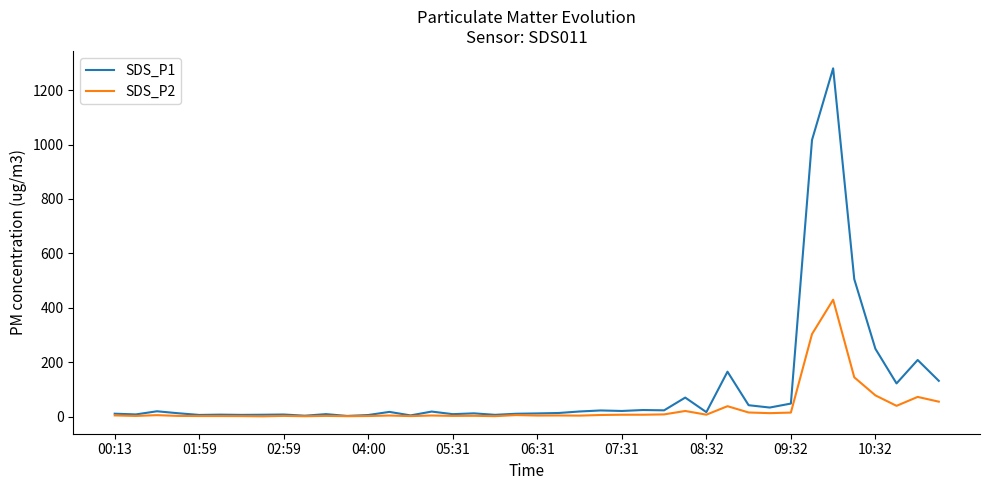

What is the maximum value for SDS_P1?

1279.8